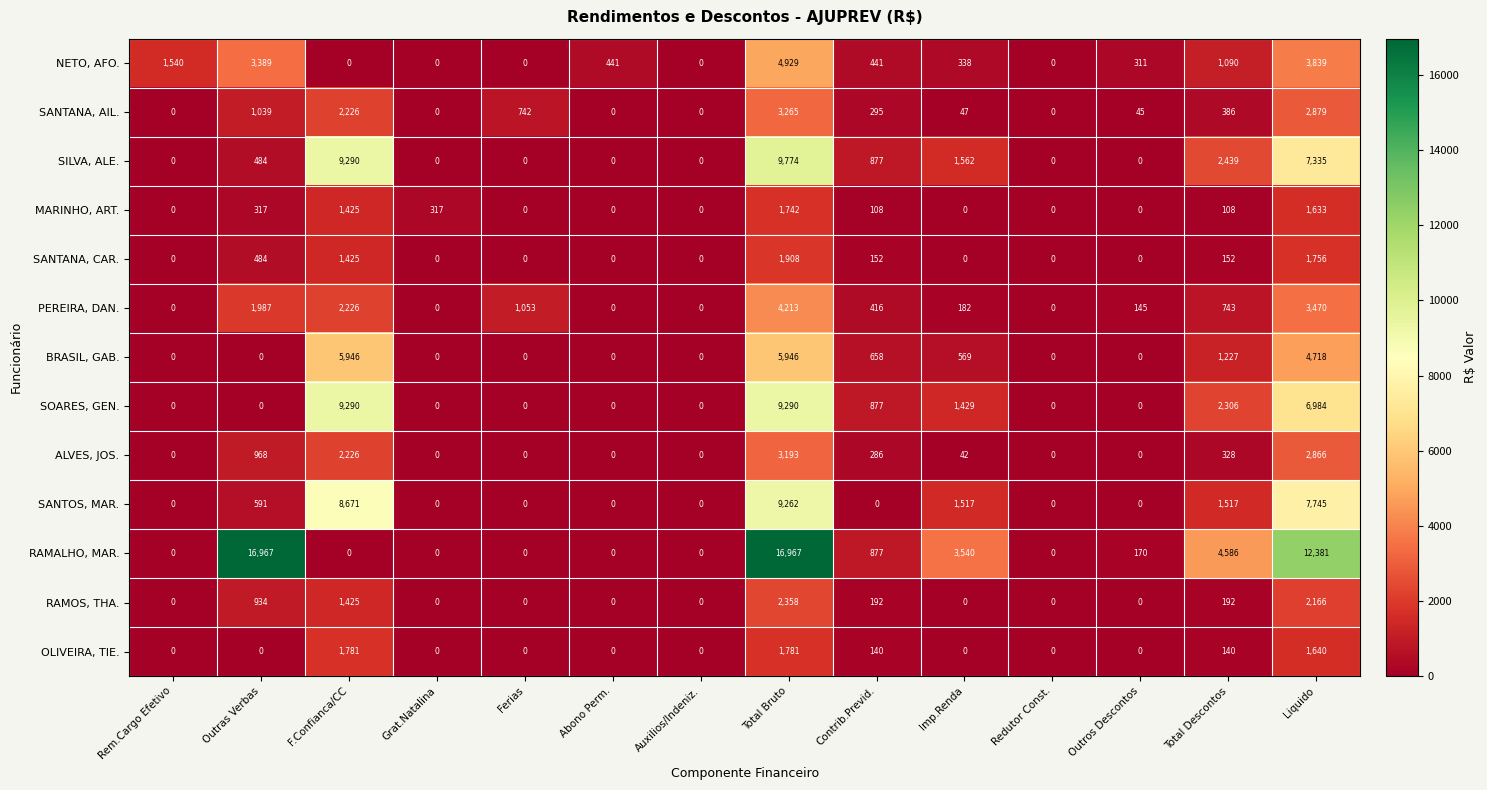

What is the sum of the OLIVEIRA, TIE. values at Total Bruto and Outras Verbas?

1781